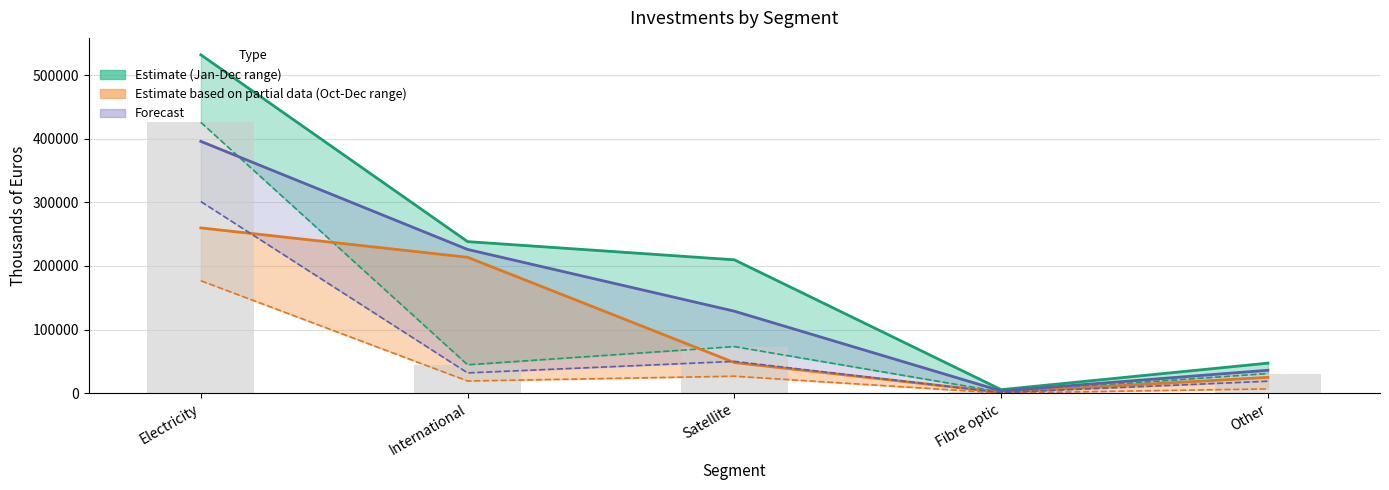

How many values in the 2021 (Oct-Dec) series exceed 19032?

2